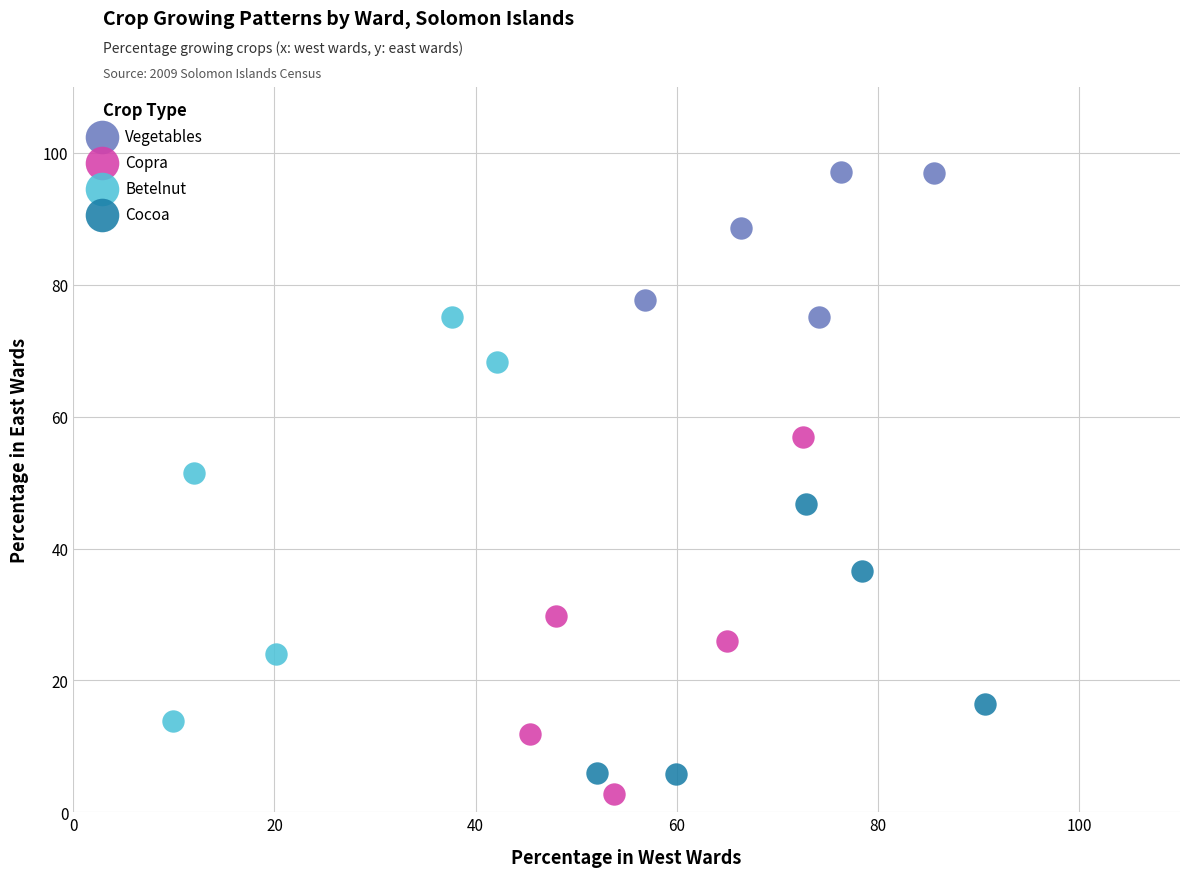

Which series reaches the maximum Y coordinate?

Vegetables